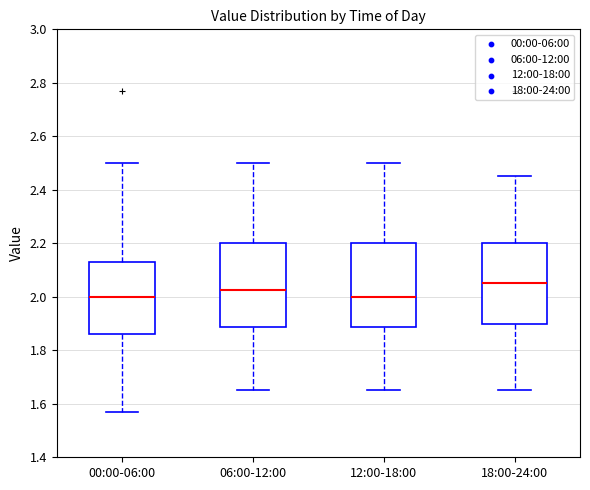

Where is the upper edge of the box for 00:00-06:00 on the y-axis? The values are not printed on the chart, so give them approximately, as read against the axis.

2.14